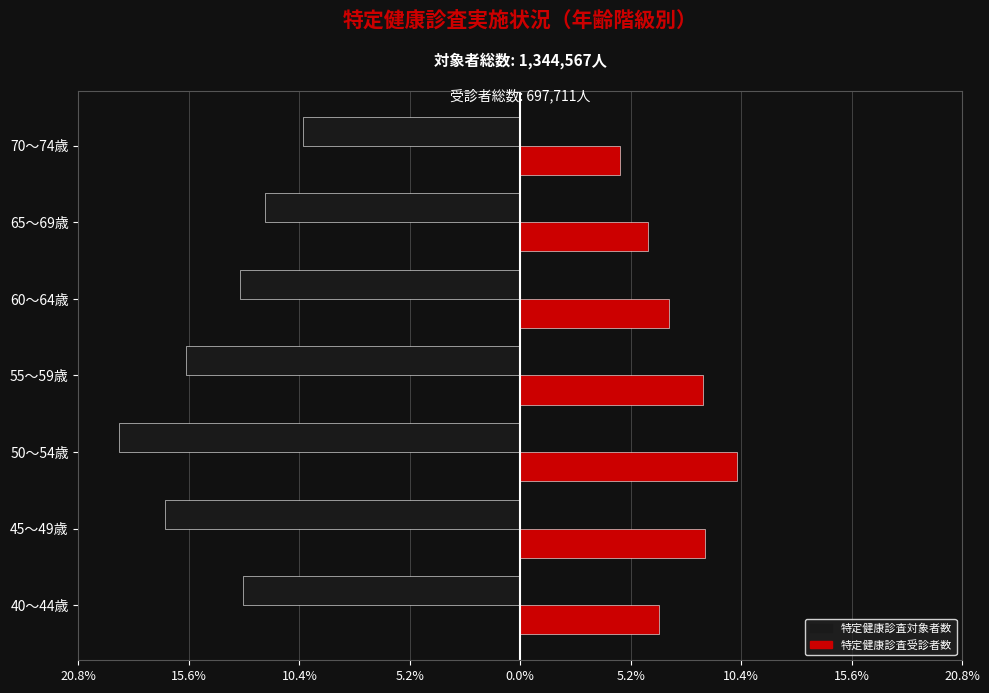

At how many categories does at least one series exceed -16?

7